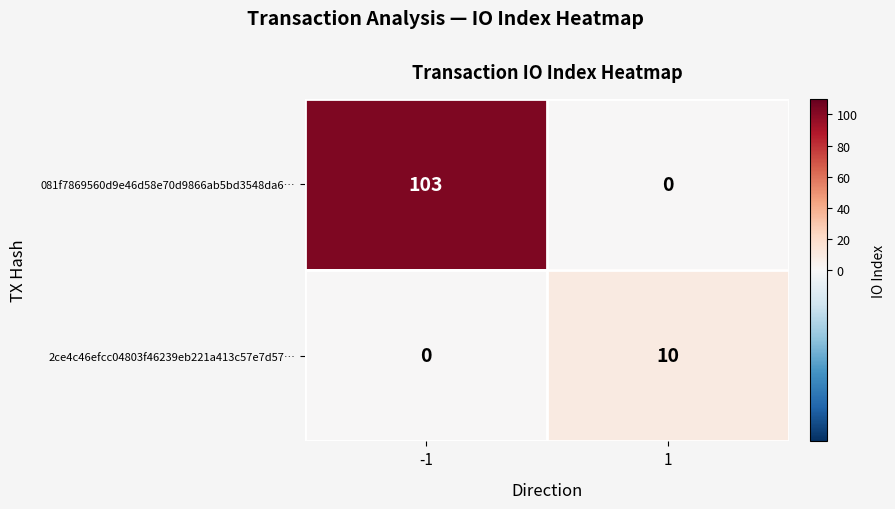

What is the difference between the 2ce4c46efcc04803f46239eb221a413c57e7d57… values at -1 and 1?

10